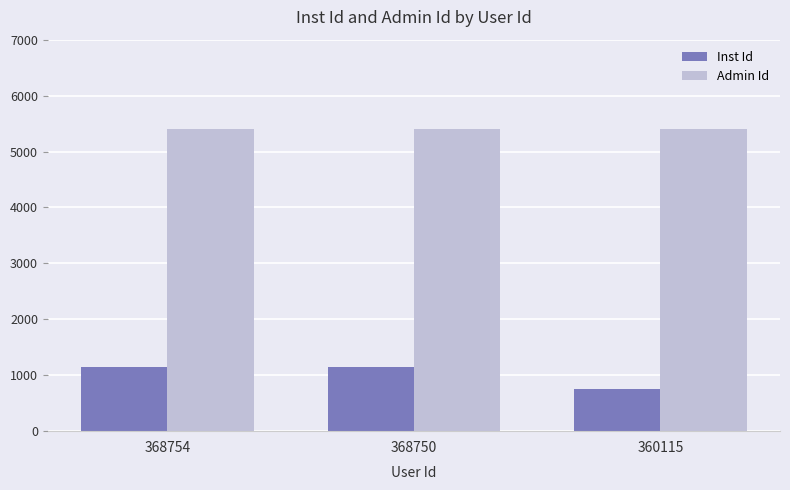

Rank the series by their average value, from highest to lowest.

Admin Id, Inst Id